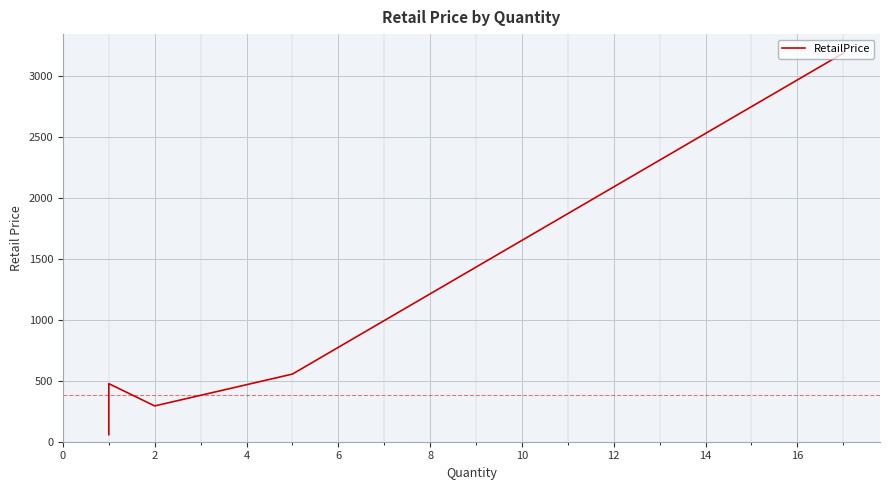

How many lines are shown in the chart?

1